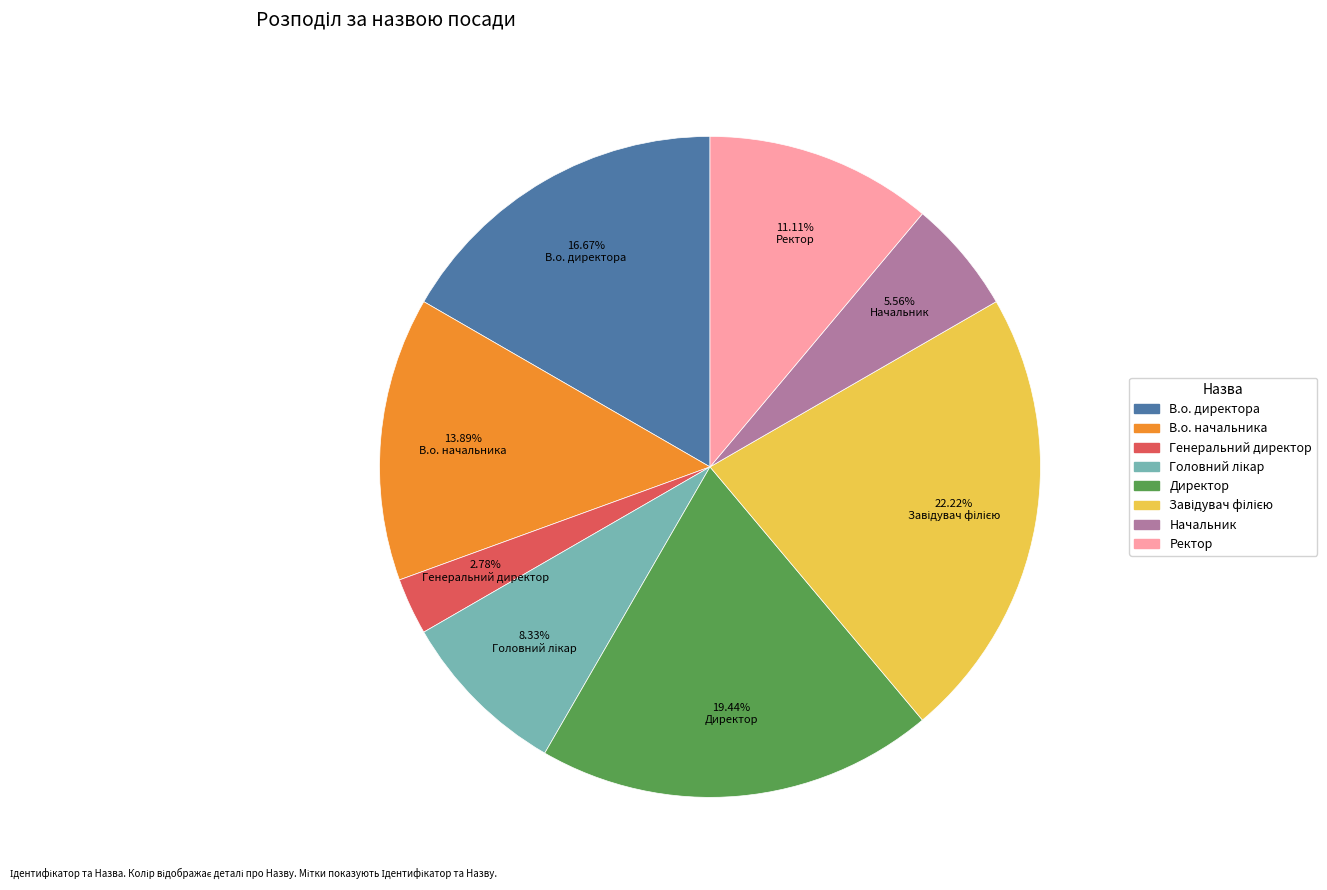

Is there any slice that represents more than half of the pie?

No